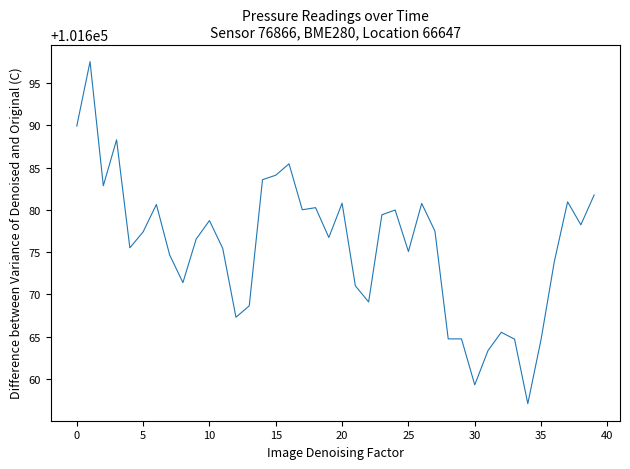

How many lines are shown in the chart?

1